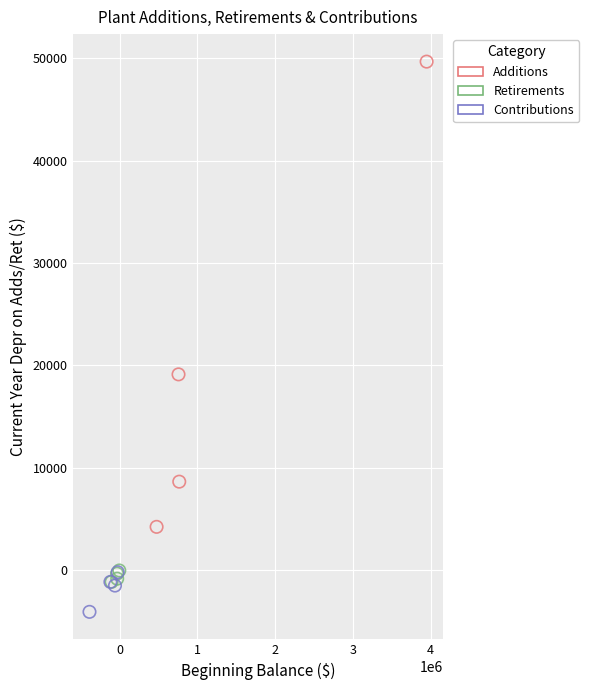

Which series reaches the minimum Y coordinate?

Contributions